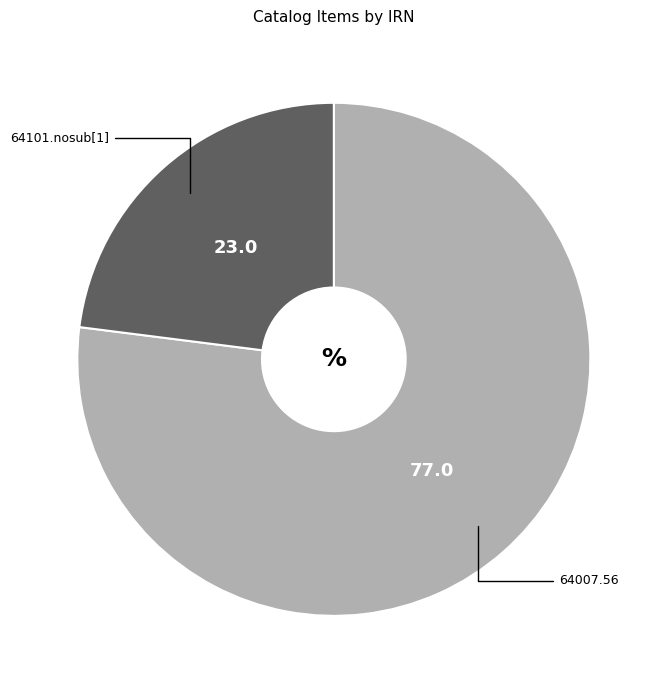

Combined, do 64007.56 and 64101.nosub[1] account for over 50%?

Yes